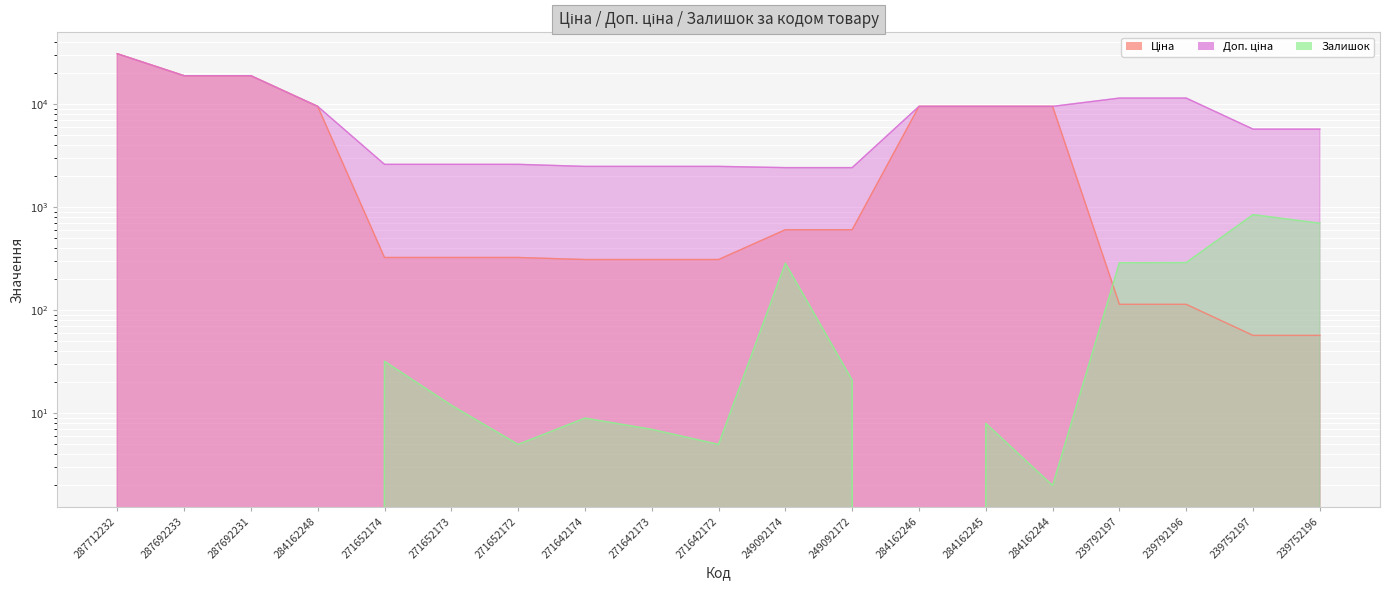

What is the value of the Ціна point at the 1st from the left?

30717.1